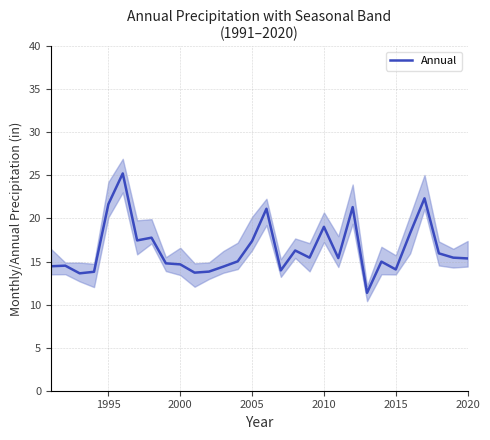

What is the maximum value for Annual?

25.2